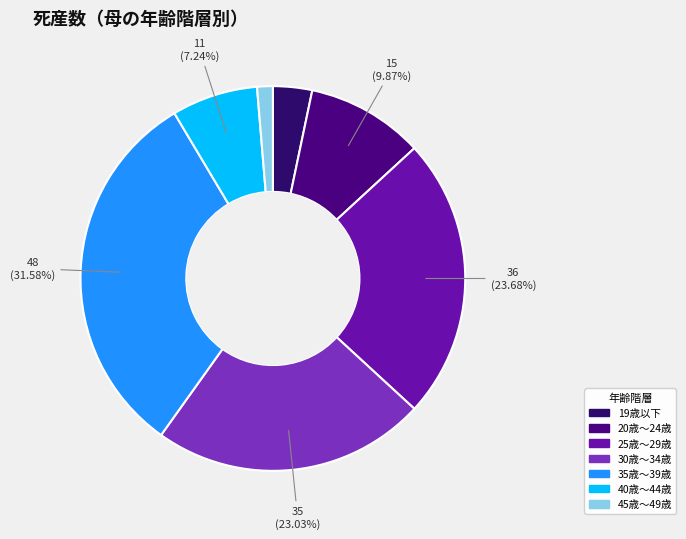

Which slice is the smallest?

45歳～49歳